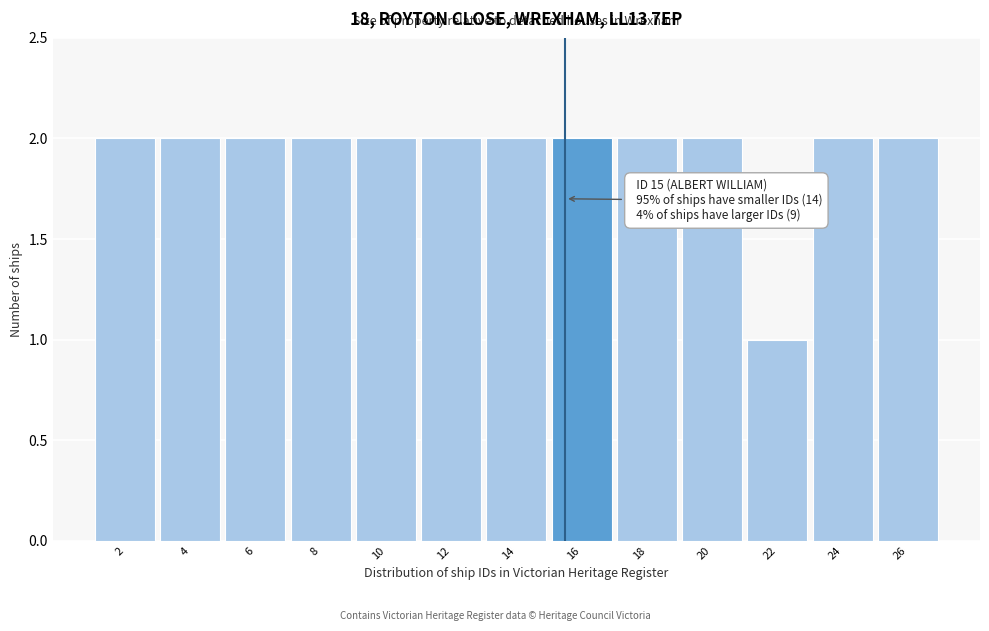

Reading right to left, extract all data points from this chart.

26=2	24=2	22=1	20=2	18=2	16=2	14=2	12=2	10=2	8=2	6=2	4=2	2=2